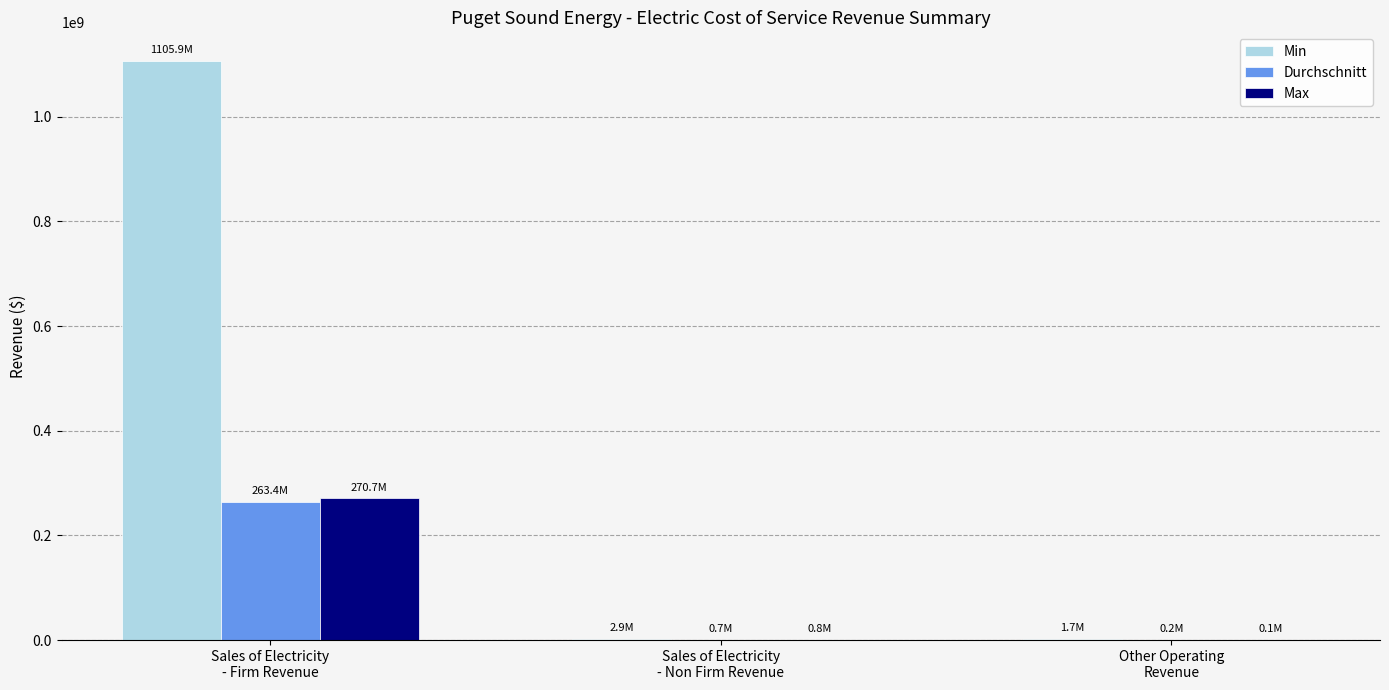

What is the maximum value shown in the chart?

1105896513.3